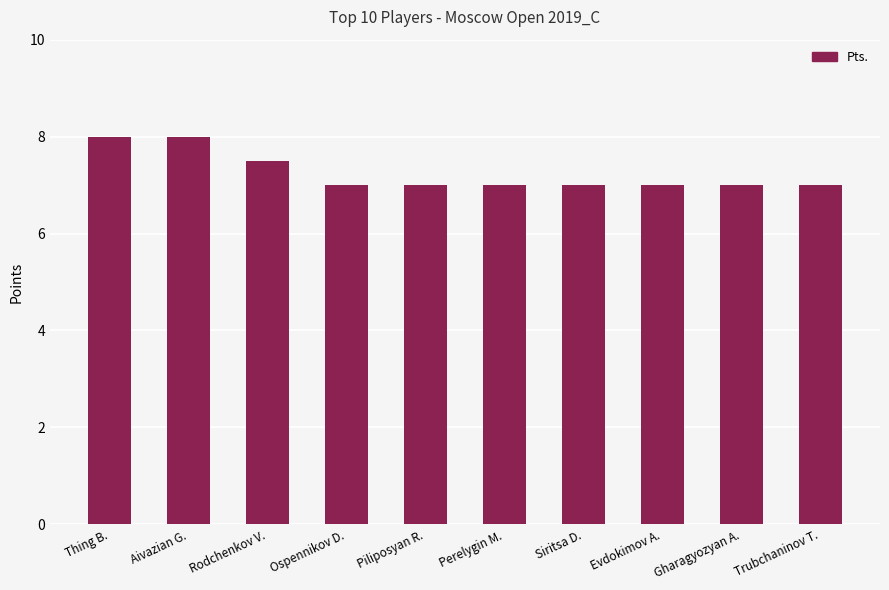

Reading left to right, what are all the values shown in this chart?

Thing B.=8.0	Aivazian G.=8.0	Rodchenkov V.=7.5	Ospennikov D.=7.0	Piliposyan R.=7.0	Perelygin M.=7.0	Siritsa D.=7.0	Evdokimov A.=7.0	Gharagyozyan A.=7.0	Trubchaninov T.=7.0